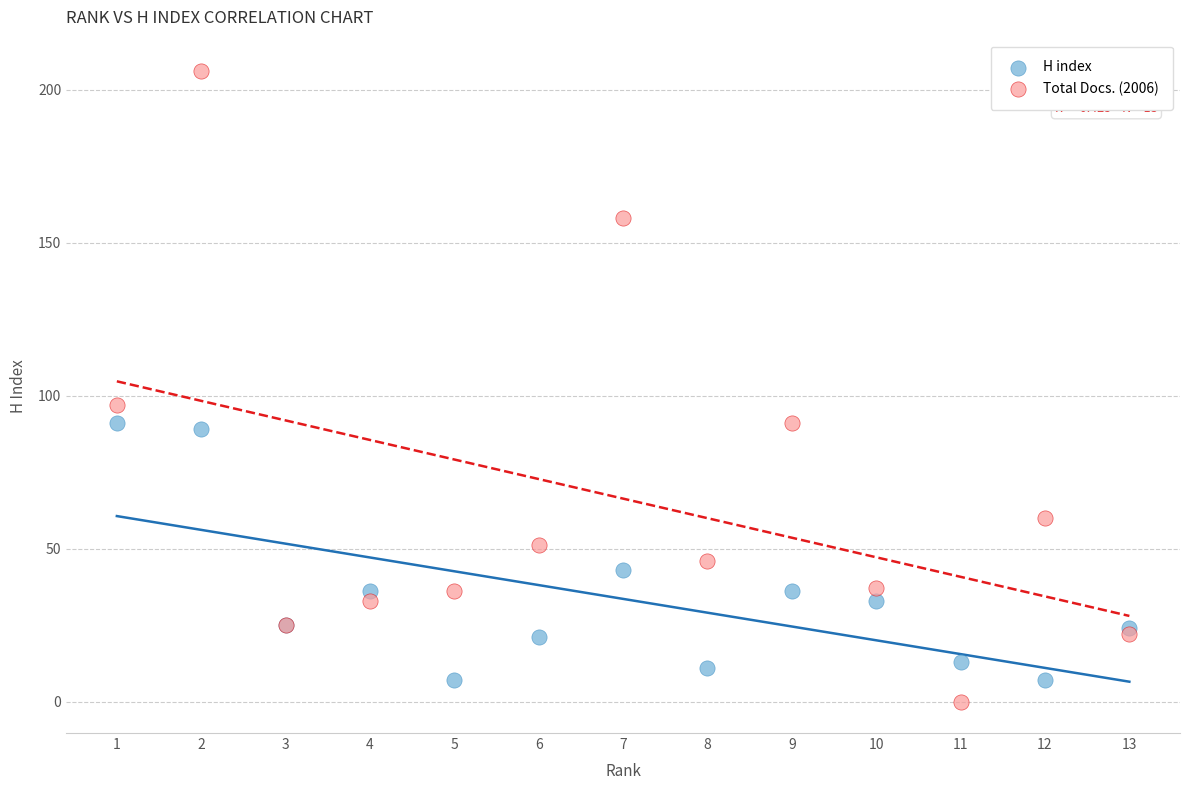

What are all the series names shown in the legend?

H index, Total Docs. (2006)